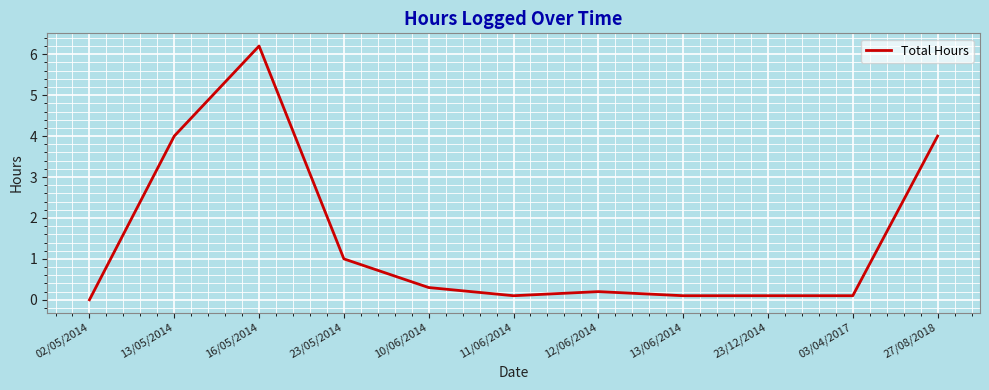

What is the change in value from 16/05/2014 to 11/06/2014?

-6.1